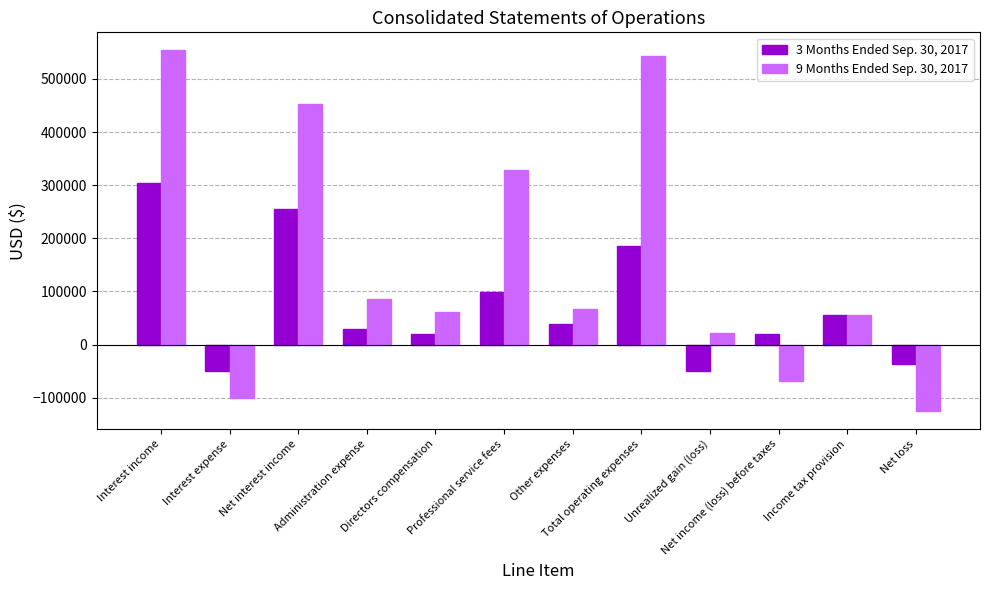

Where is 3 Months Ended Sep. 30, 2017 nearest to the value 127012?

Professional service fees